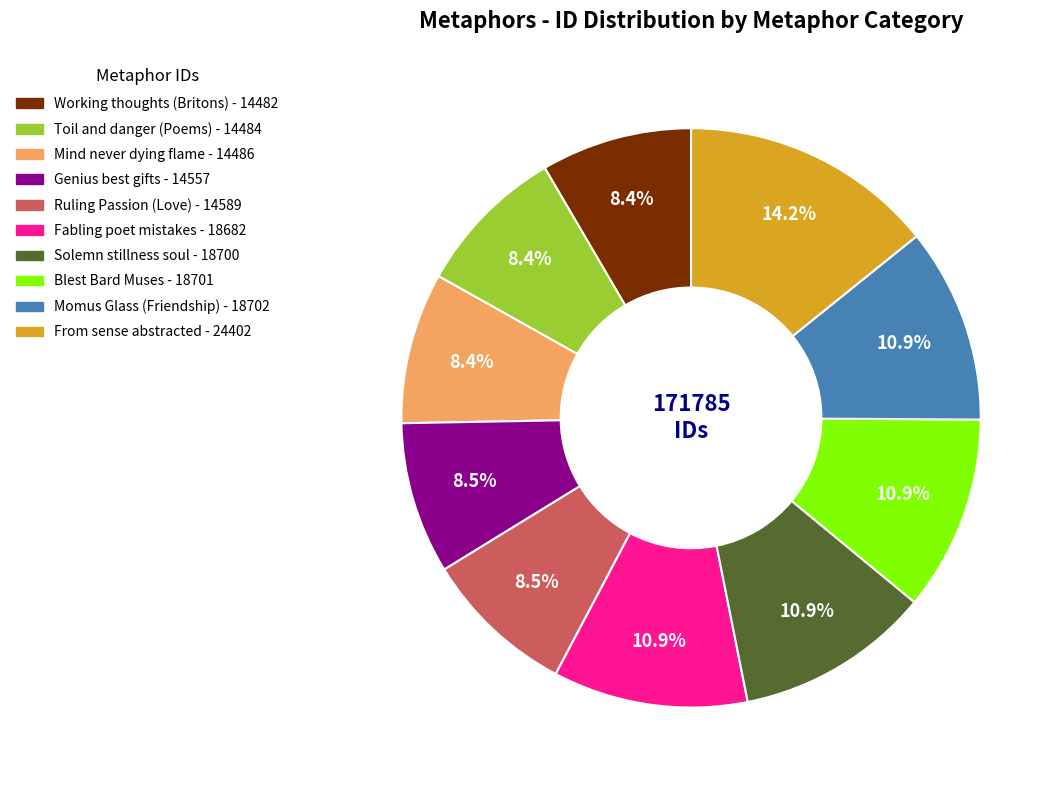

To the nearest percent, what percentage of the pie is Toil and danger (Poems)?

8%